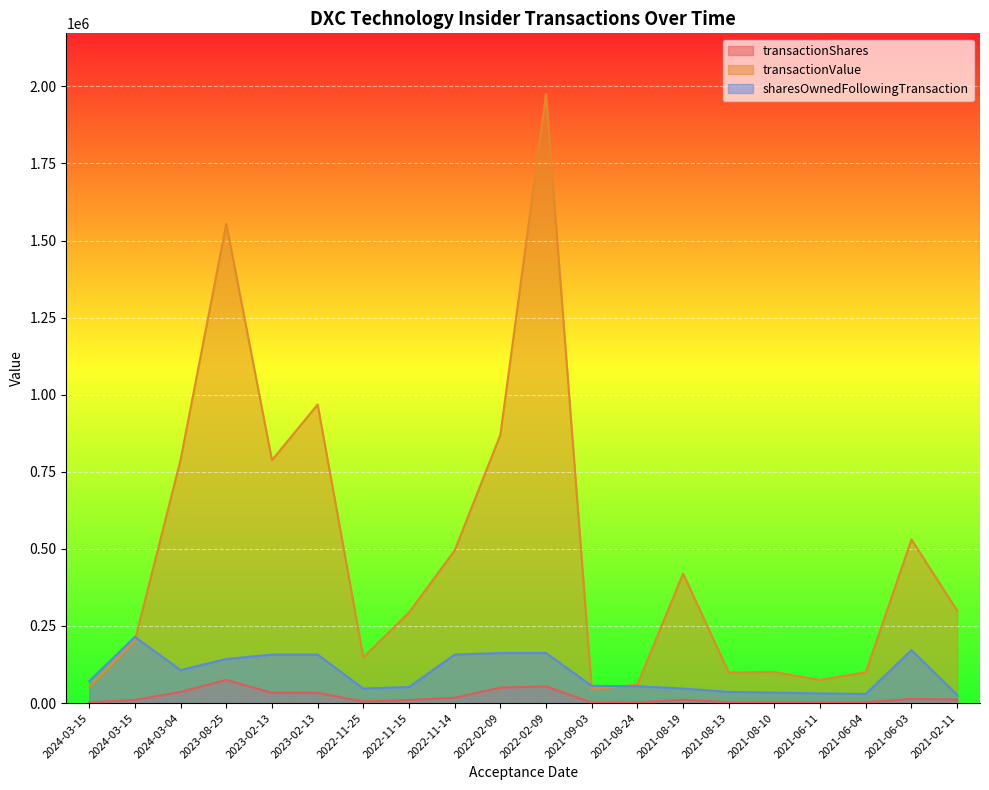

What is the average value of the transactionShares series?

18747